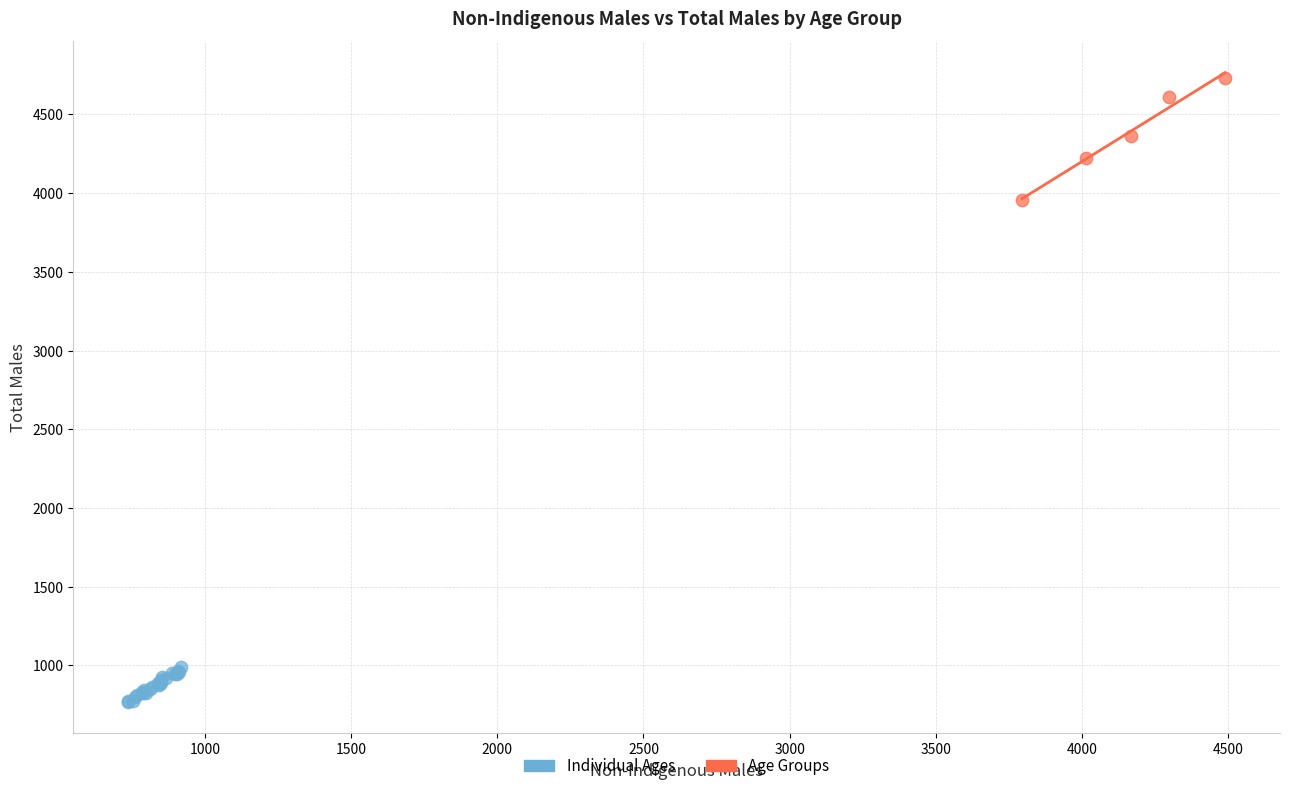

Which series contains the highest Y value?

Age Groups